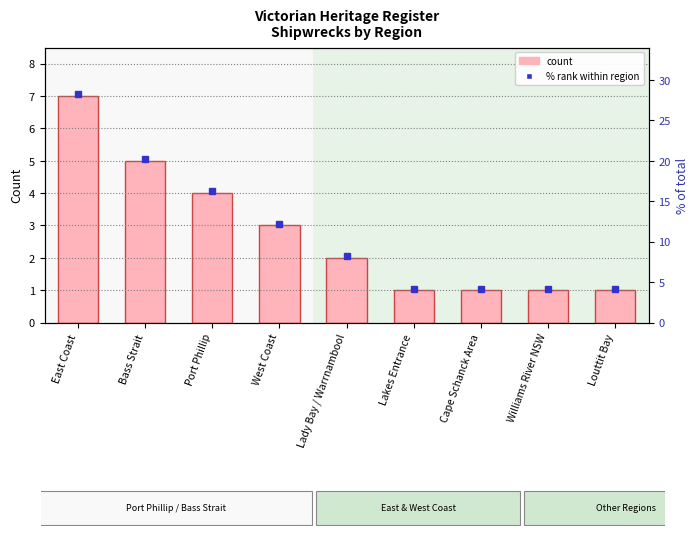

Count the number of values greater than 2.

4